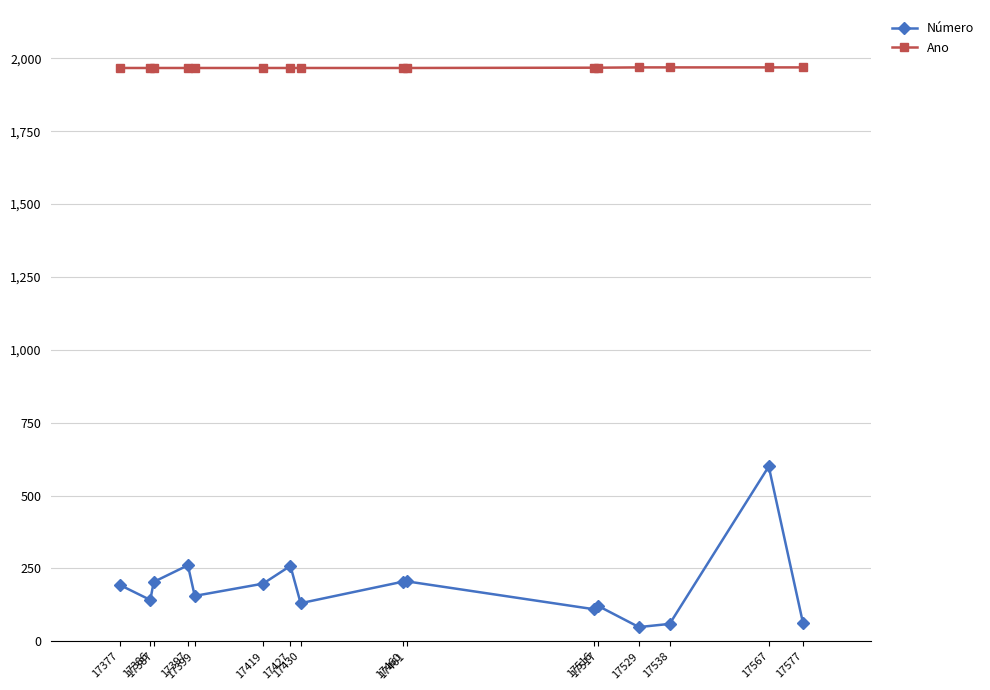

Does the chart have visible grid lines?

Yes